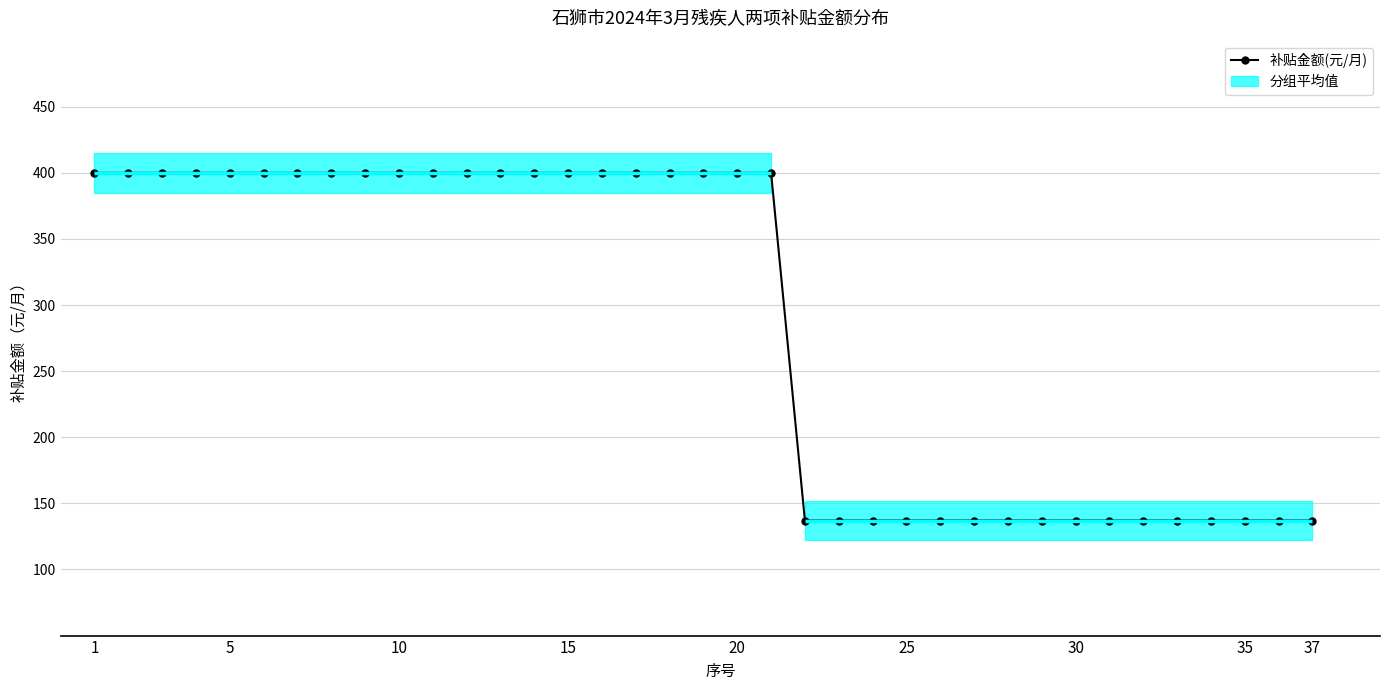

What is the value of the 27th point from the left?

137